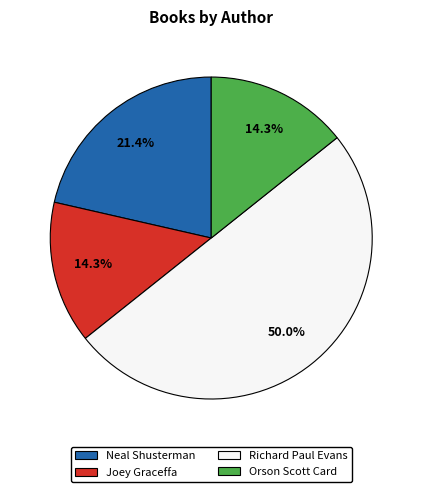

Approximately how many times larger is the value at Joey Graceffa compared to Orson Scott Card?

1.0